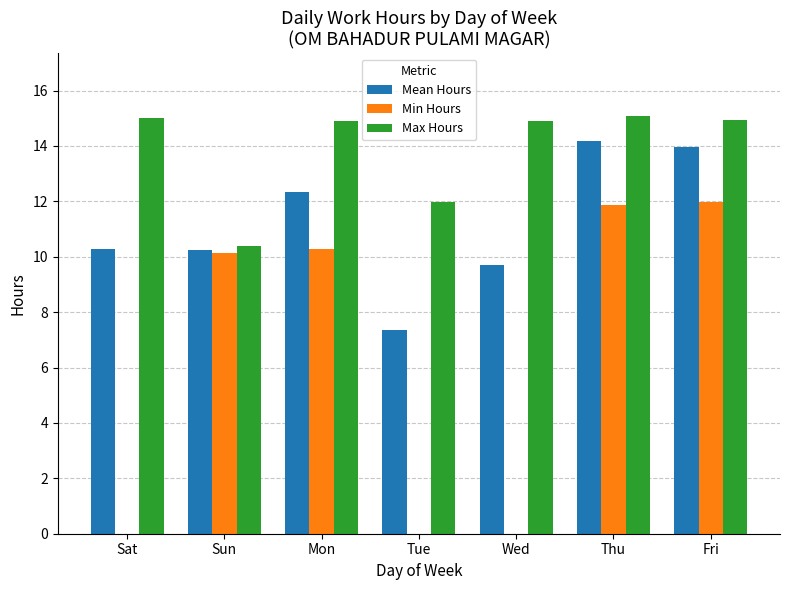

What is the sum of all Min Hours values?

44.3